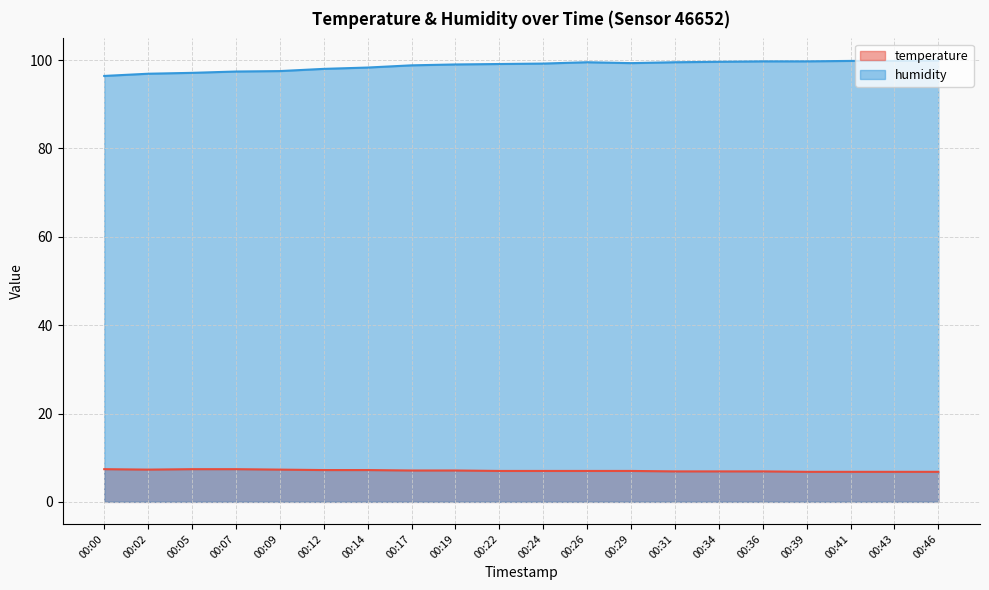

In temperature, how many points are lower than both neighbors (excluding endpoints)?

1